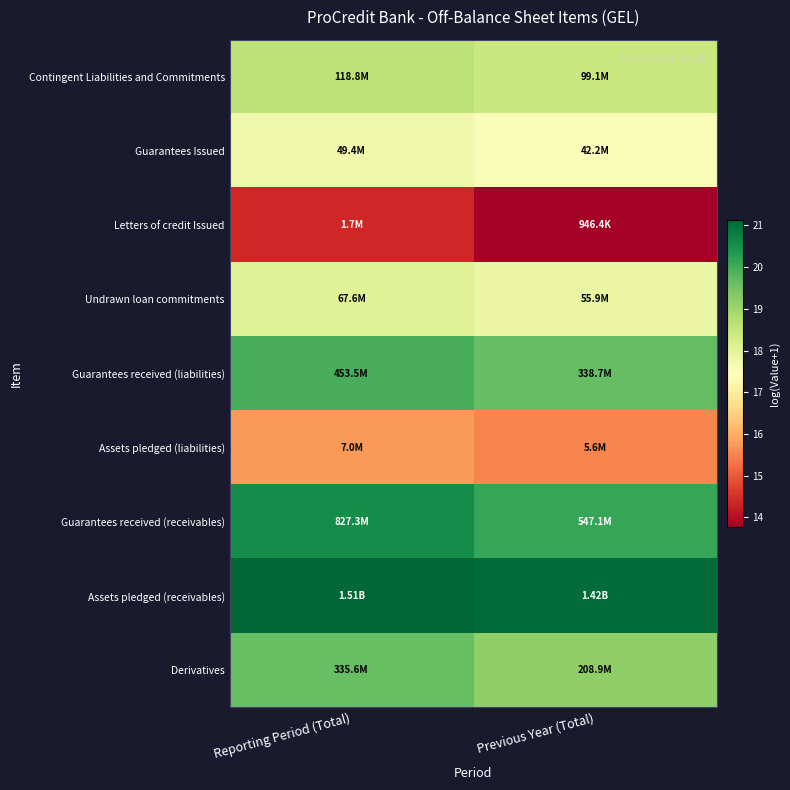

Reading left to right, list all the values displayed in this chart.

Contingent Liabilities and Commitments: Reporting Period (Total)=18.6	Previous Year (Total)=18.4
Guarantees Issued: Reporting Period (Total)=17.7	Previous Year (Total)=17.6
Letters of credit Issued: Reporting Period (Total)=14.4	Previous Year (Total)=13.8
Undrawn loan commitments: Reporting Period (Total)=18.0	Previous Year (Total)=17.8
Guarantees received (liabilities): Reporting Period (Total)=19.9	Previous Year (Total)=19.6
Assets pledged (liabilities): Reporting Period (Total)=15.8	Previous Year (Total)=15.5
Guarantees received (receivables): Reporting Period (Total)=20.5	Previous Year (Total)=20.1
Assets pledged (receivables): Reporting Period (Total)=21.1	Previous Year (Total)=21.1
Derivatives: Reporting Period (Total)=19.6	Previous Year (Total)=19.2